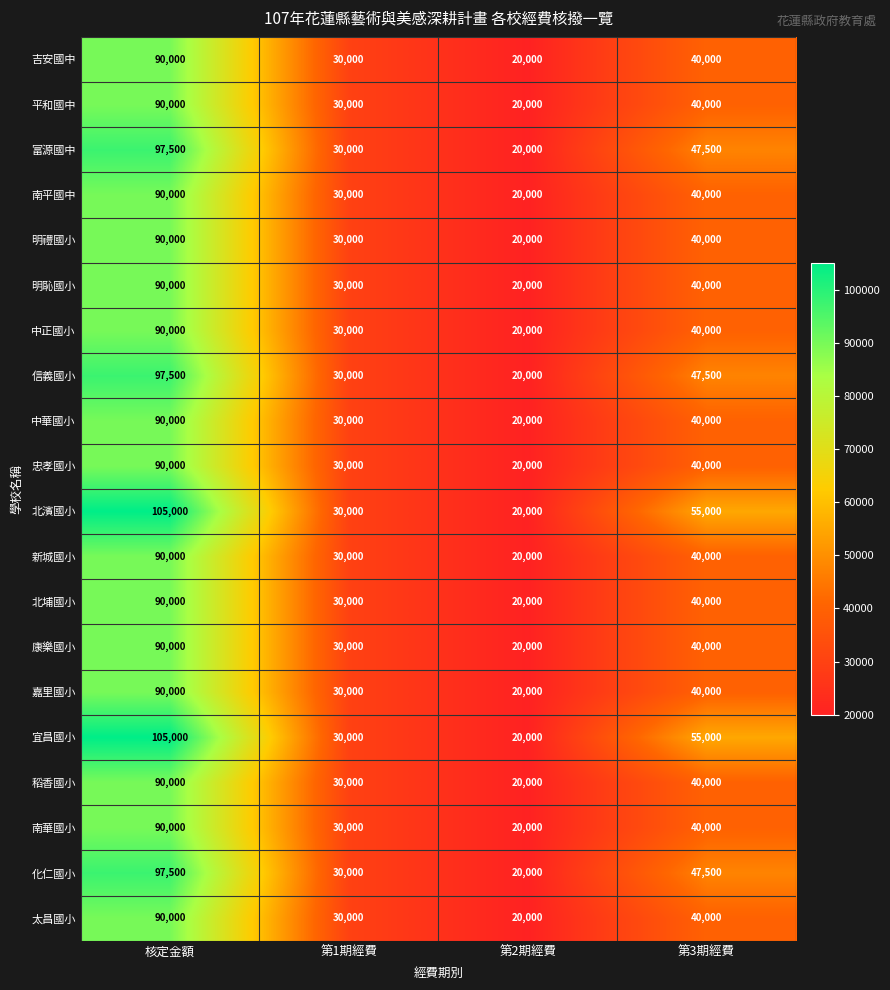

At how many categories does at least one series exceed 99513?

1